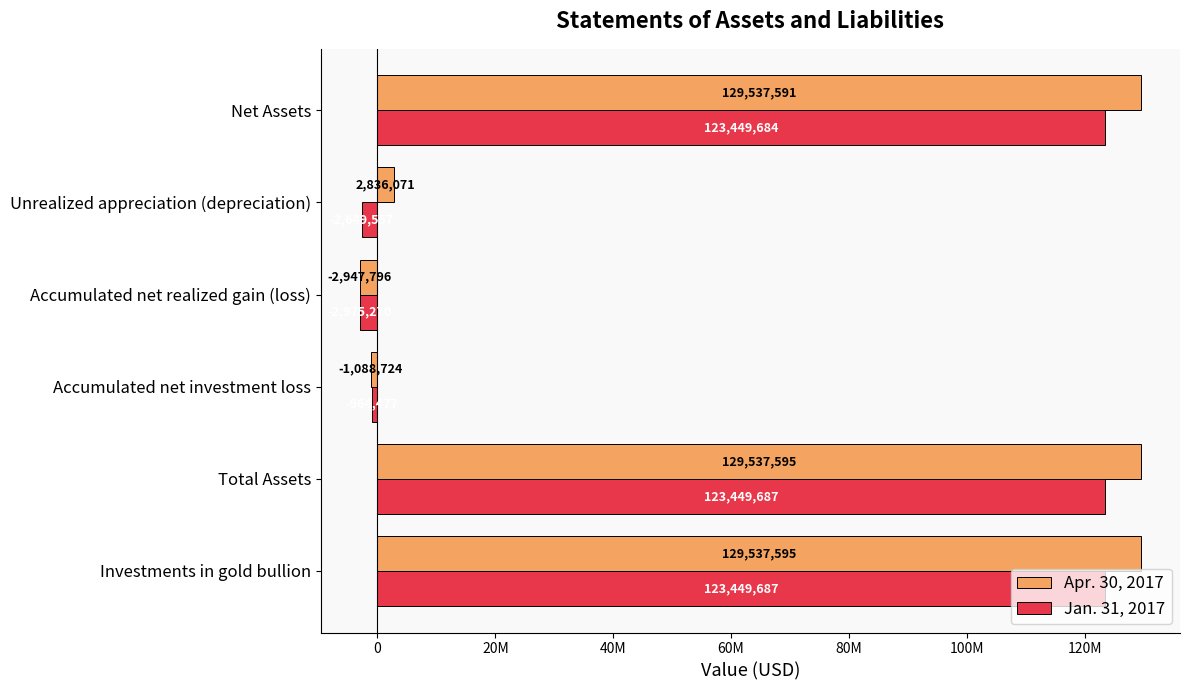

What is the sum of all Apr. 30, 2017 values?

387412332